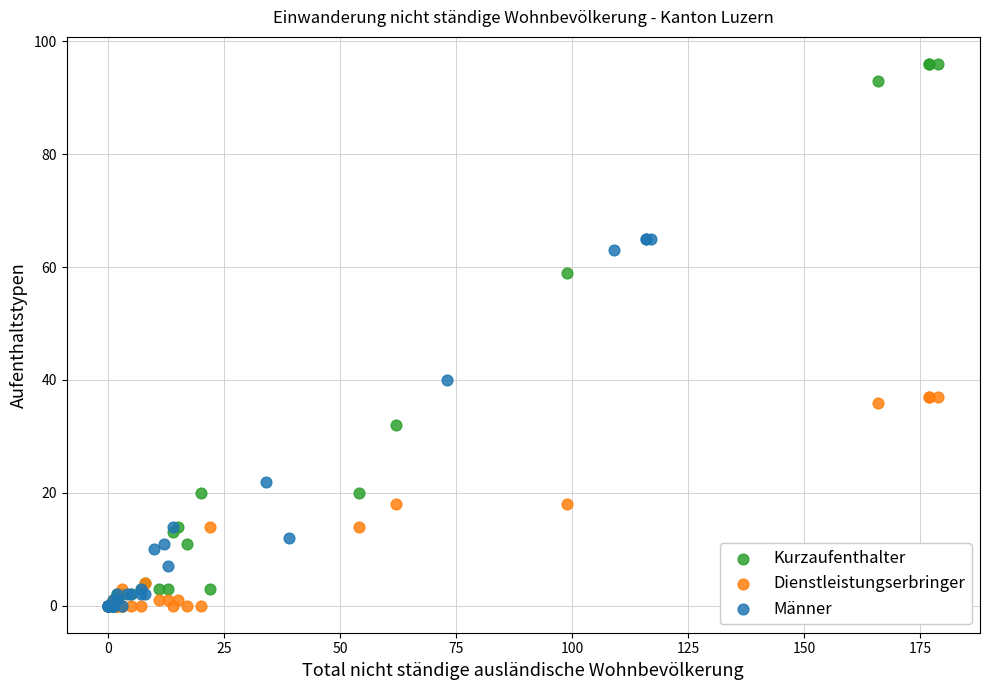

Which series contains the highest Y value?

Kurzaufenthalter